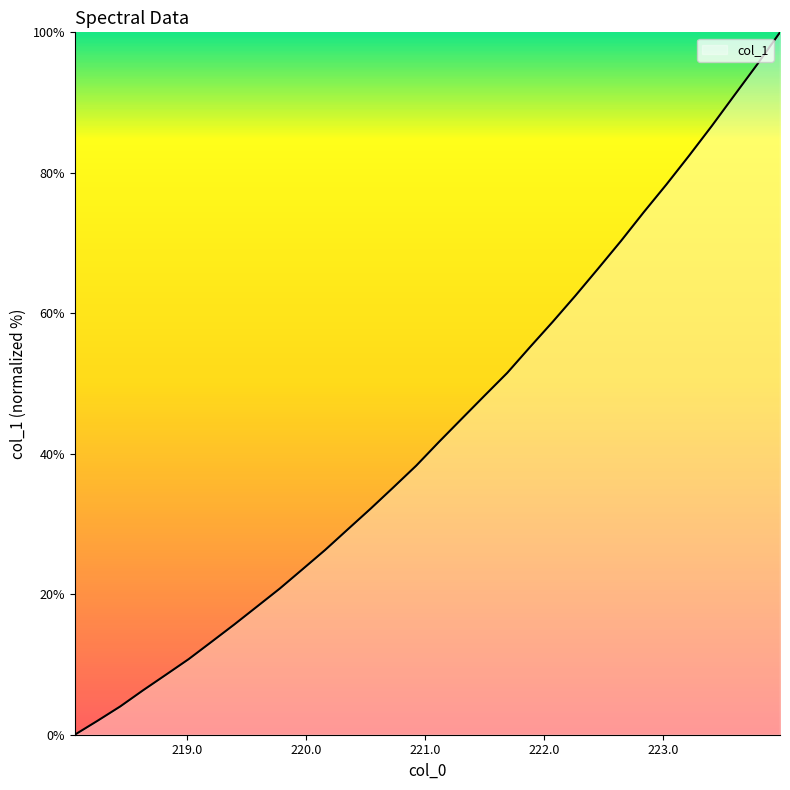

What is the difference between the maximum and minimum values?

100.0